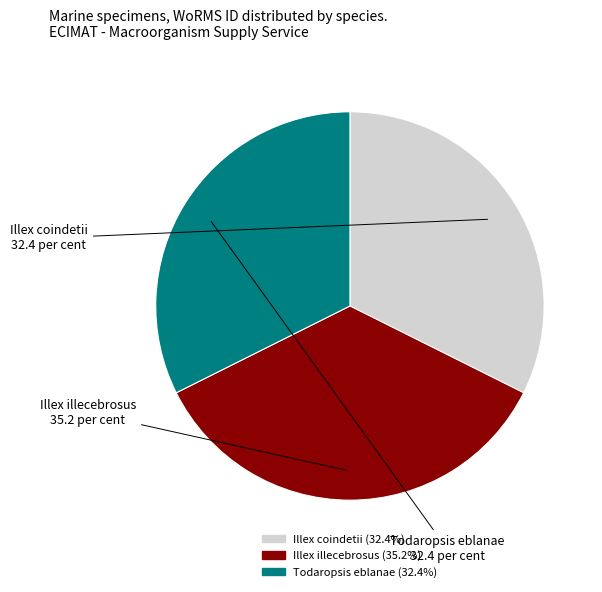

How many segments does this pie chart have?

3